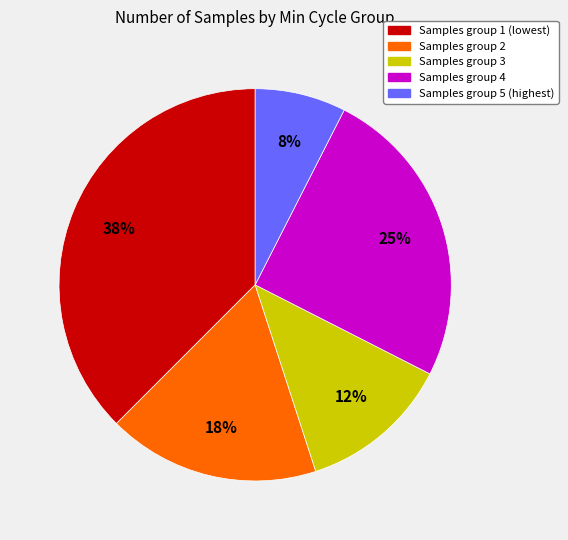

Does any single category account for the majority?

No